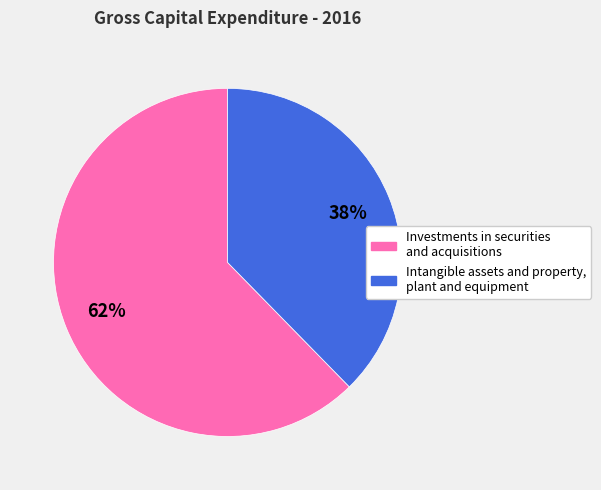

What is the ratio of the value at Intangible assets and property, plant and equipment to the value at Investments in securities and acquisitions?

0.6